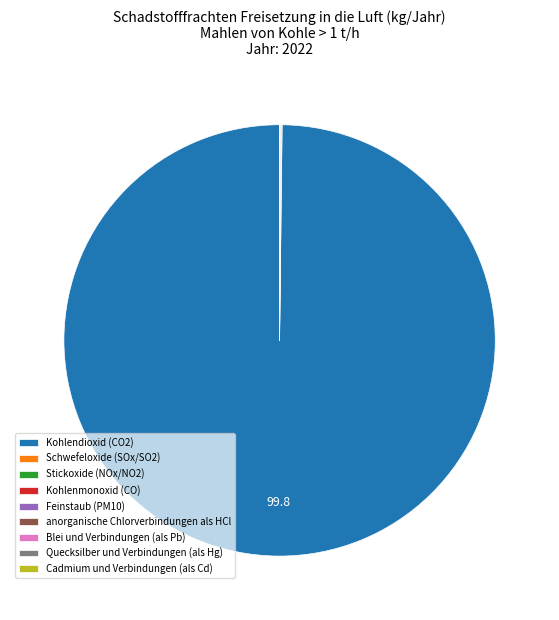

Is there any slice that represents more than half of the pie?

Yes